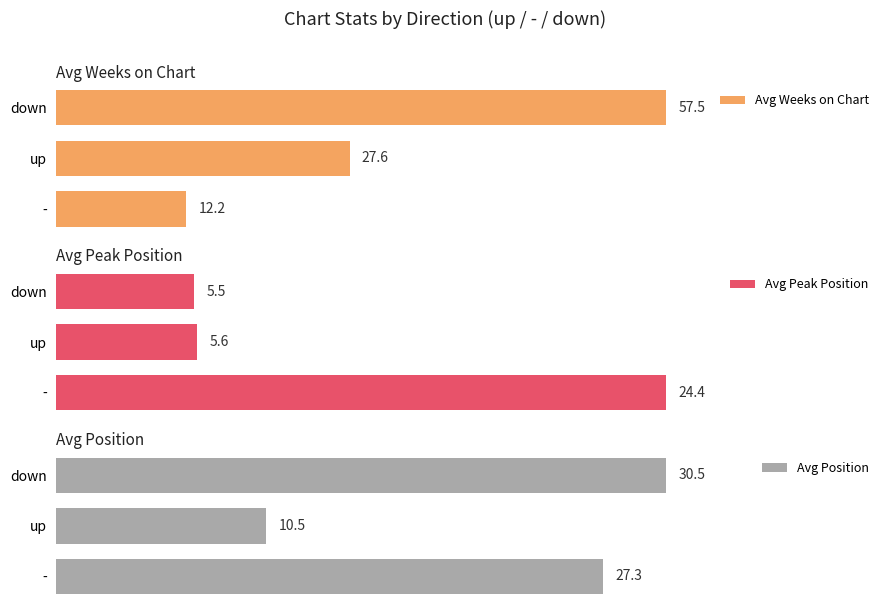

How many bars are there in each group?

3